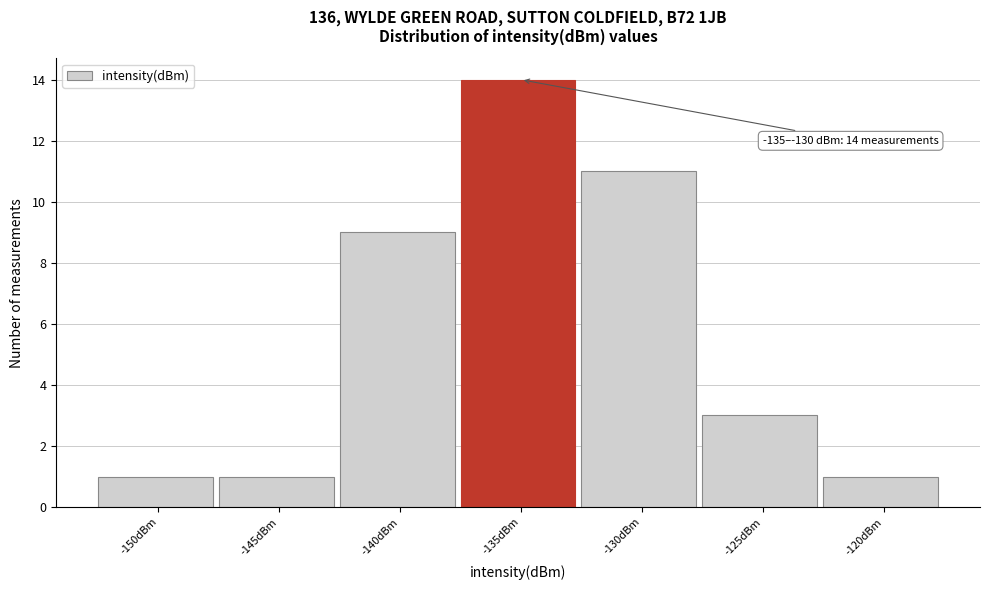

Reading left to right, extract all data points from this chart.

1	1	9	14	11	3	1